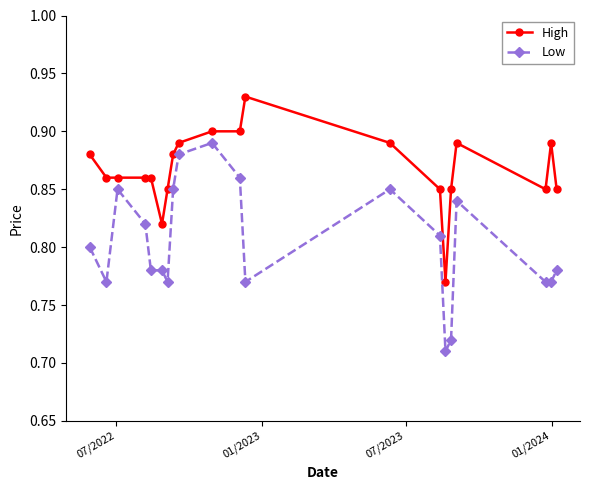

Does the chart display data point markers on the line(s)?

Yes